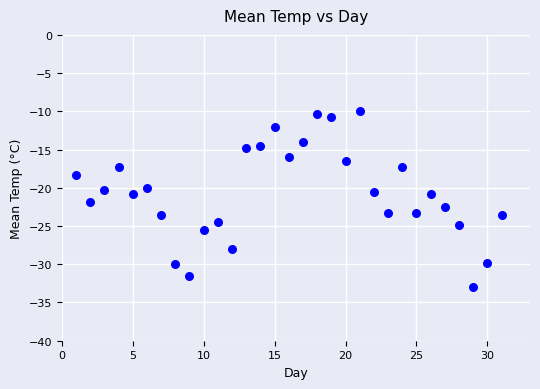

What is the range of X values (max minus min)?

30.0